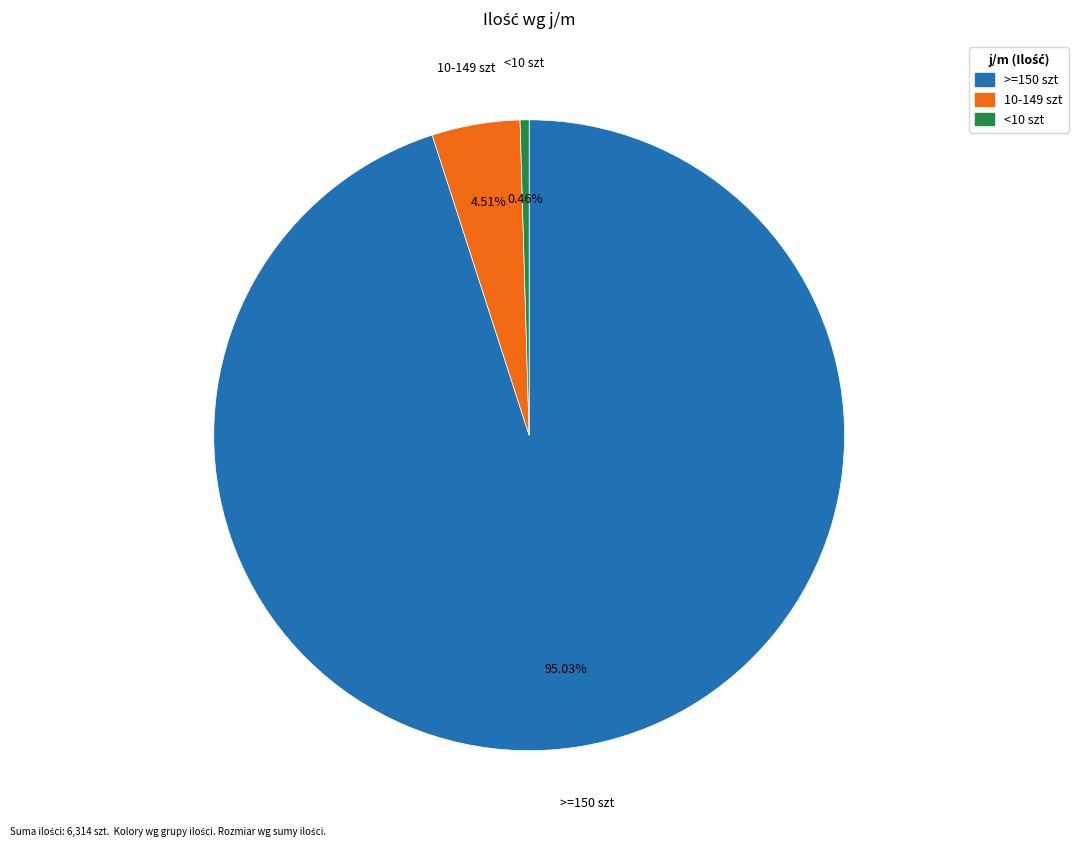

How many segments does this pie chart have?

3